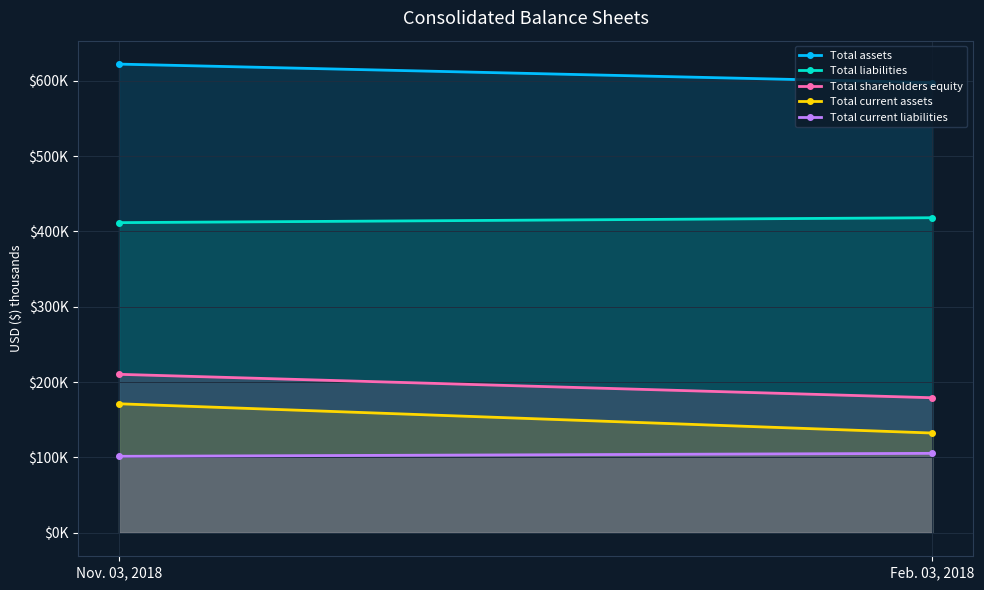

Count the number of data series in this chart.

5